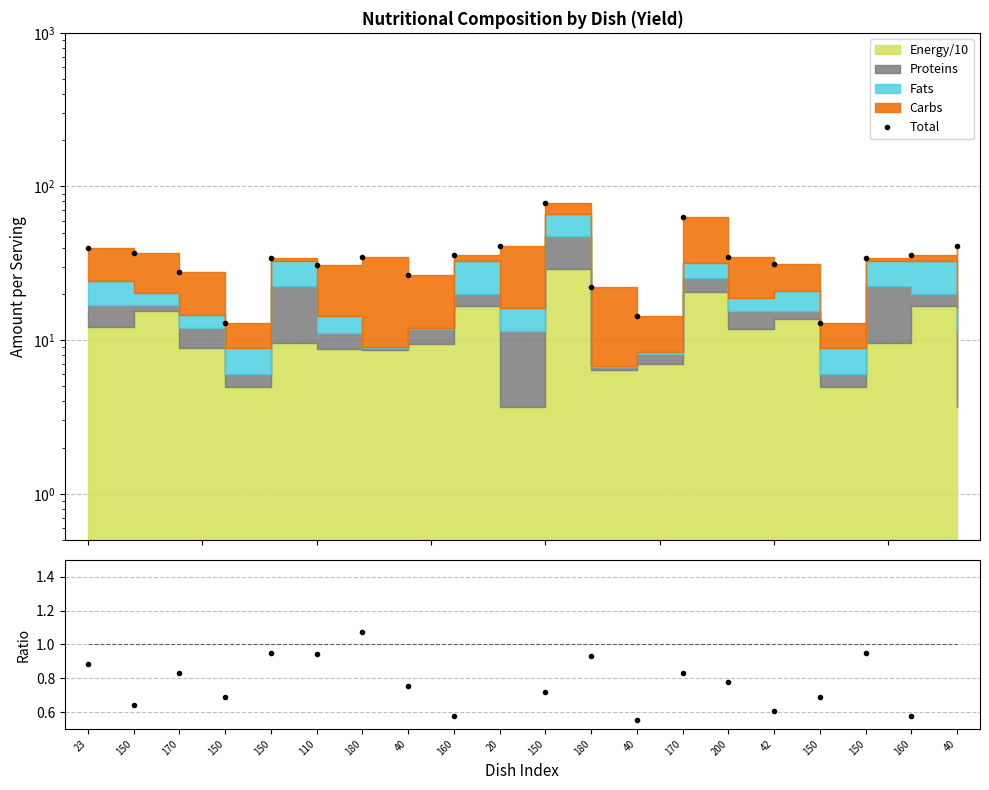

True or false: Ratio has a value of 0.9 at 180.

True